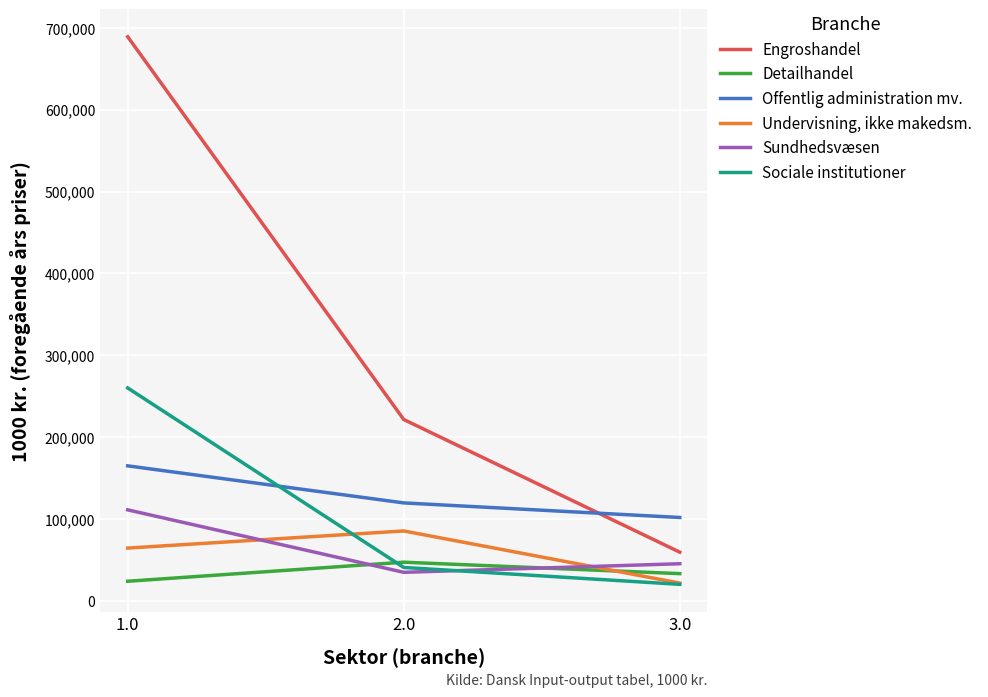

What is the difference between the highest and lowest values at 1.0?

664652.4